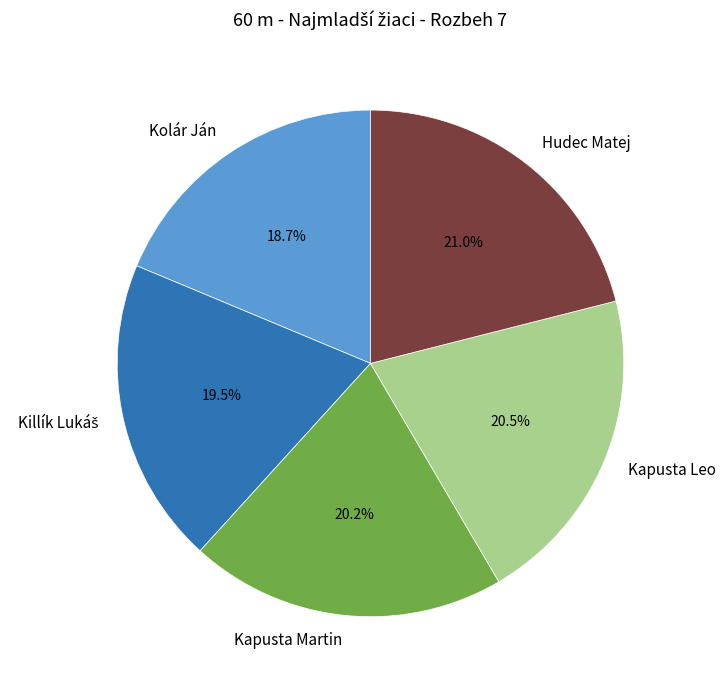

To the nearest percent, what is the combined percentage of Hudec Matej and Kolár Ján?

40%